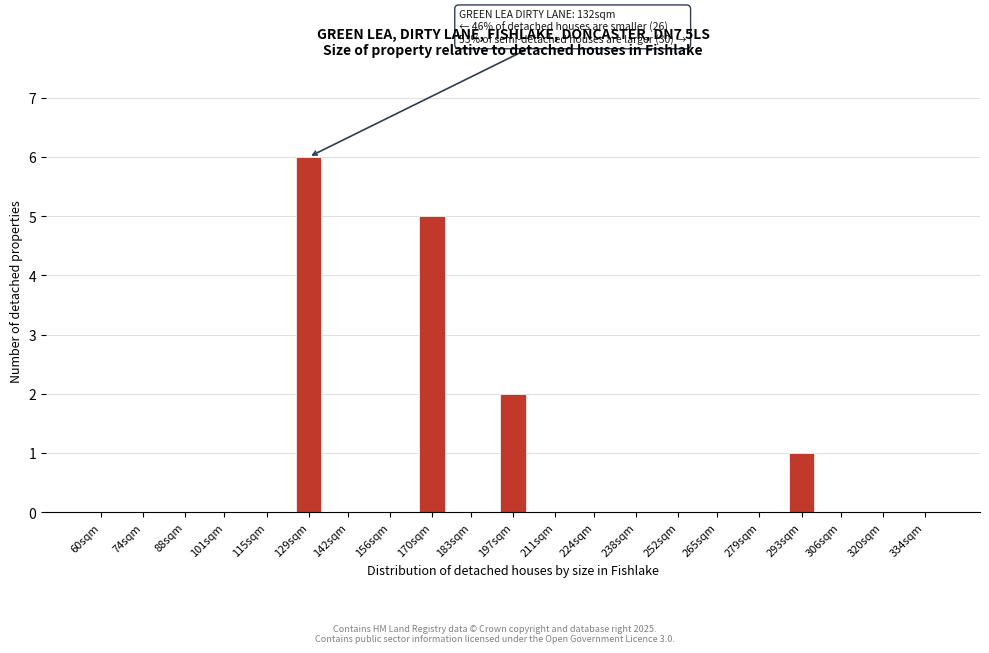

Reading left to right, list all the values displayed in this chart.

60sqm=0	74sqm=0	88sqm=0	101sqm=0	115sqm=0	129sqm=6	142sqm=0	156sqm=0	170sqm=5	183sqm=0	197sqm=2	211sqm=0	224sqm=0	238sqm=0	252sqm=0	265sqm=0	279sqm=0	293sqm=1	306sqm=0	320sqm=0	334sqm=0